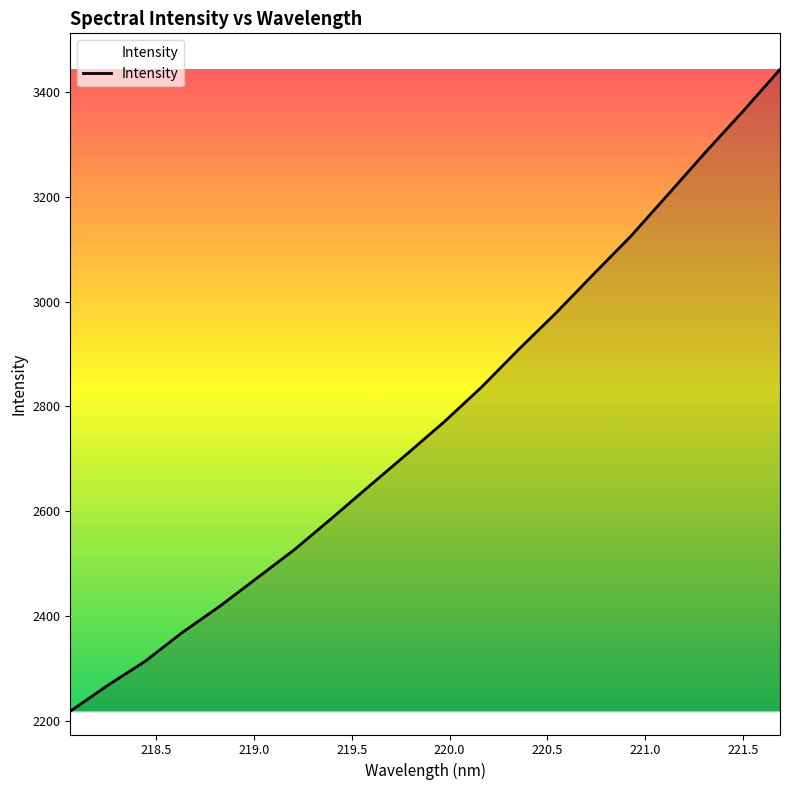

What is the difference between the maximum and minimum values?

1225.0